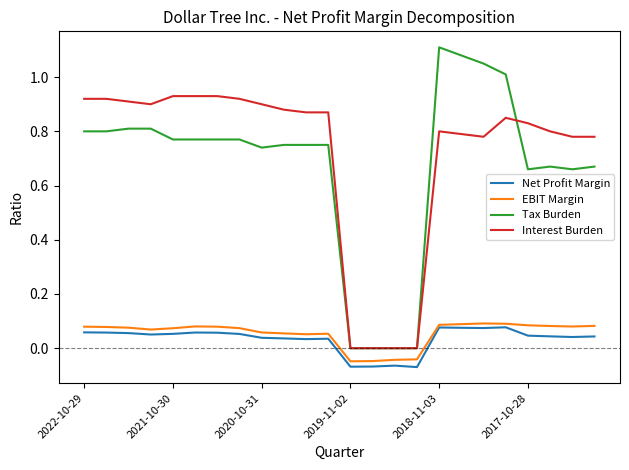

True or false: EBIT Margin and Interest Burden cross at least once.

False